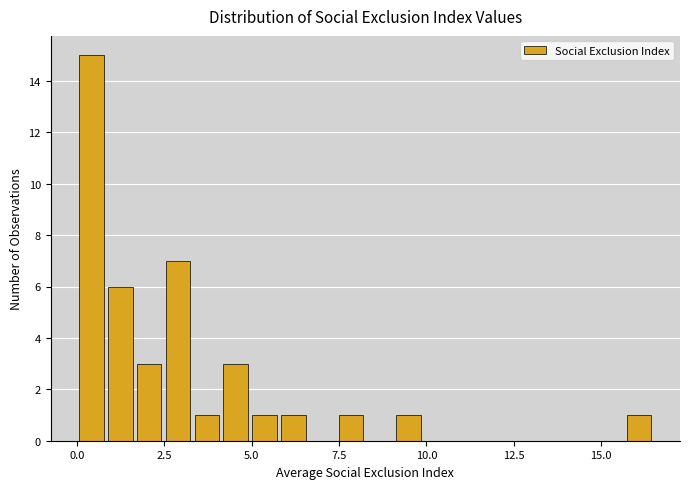

Read against the x-axis, roughly where is the centre of the tallest bar?

0.5